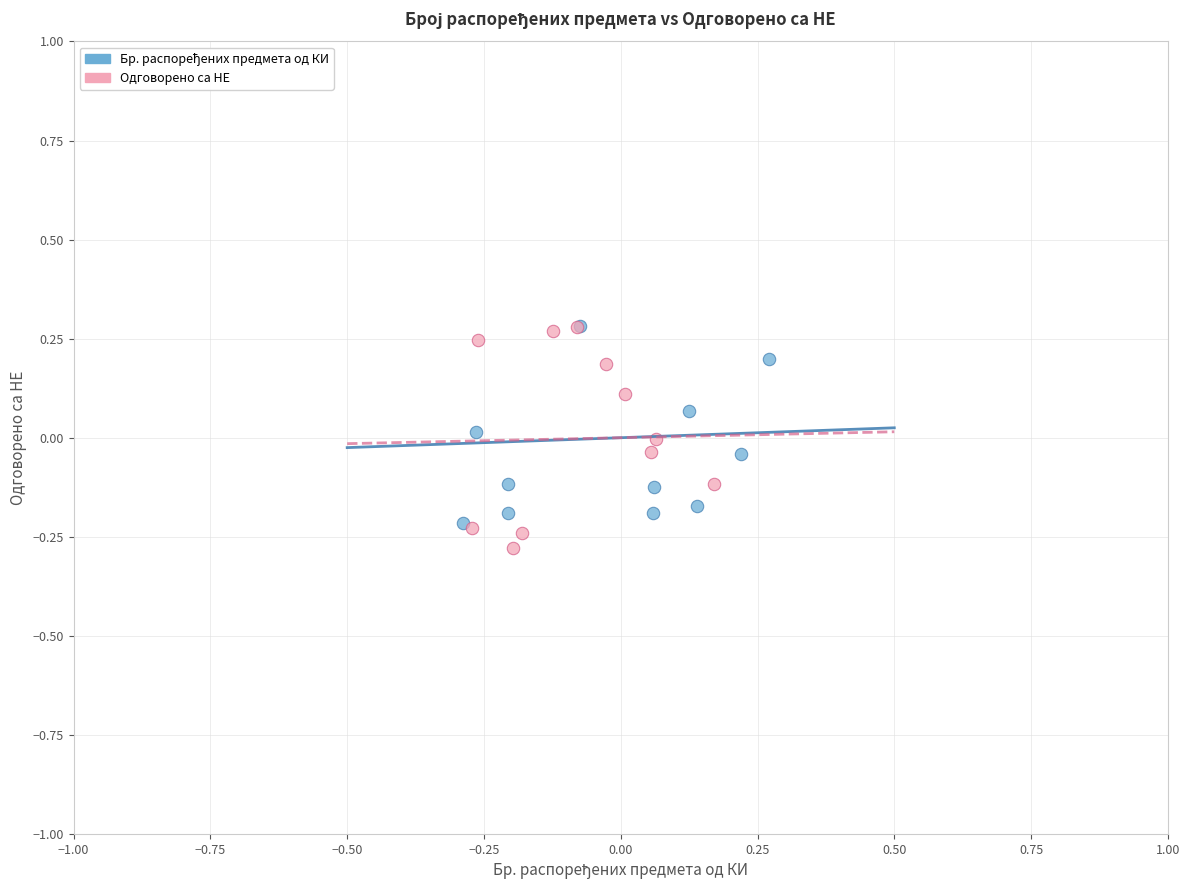

Which series has the largest Y range (max minus min)?

Одговорено са НЕ